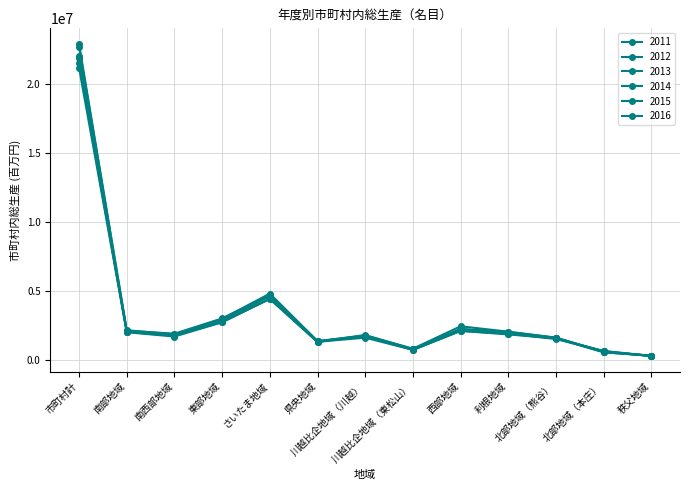

Which has a higher value, 川越比企地域（川越） or 南部地域?

南部地域